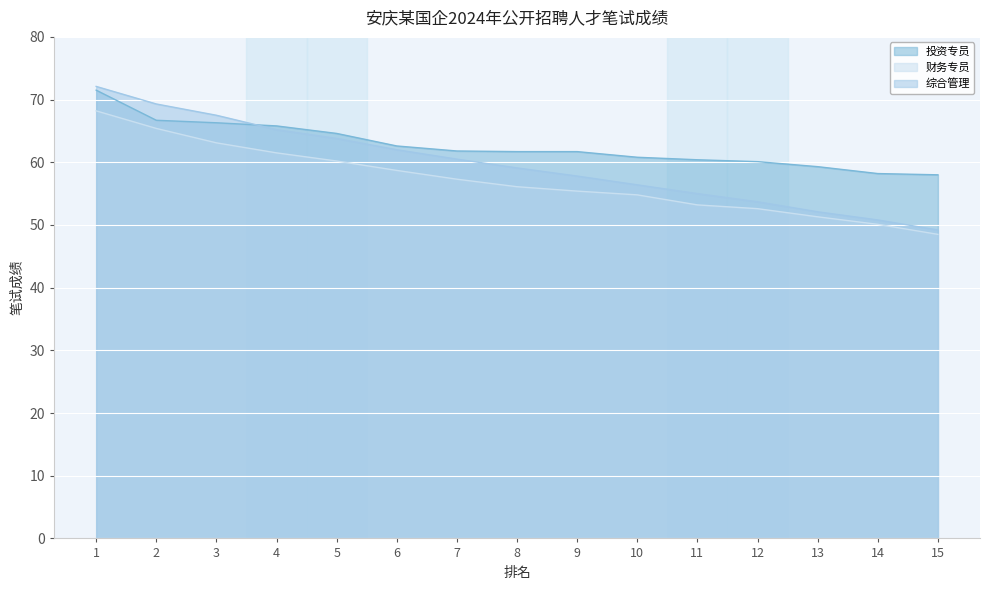

What are all the series names shown in the legend?

投资专员, 财务专员, 综合管理